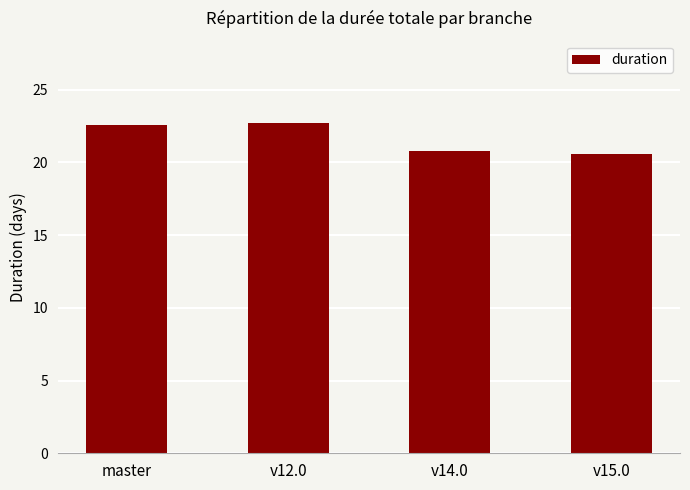

What is the minimum value shown in the chart?

20.6